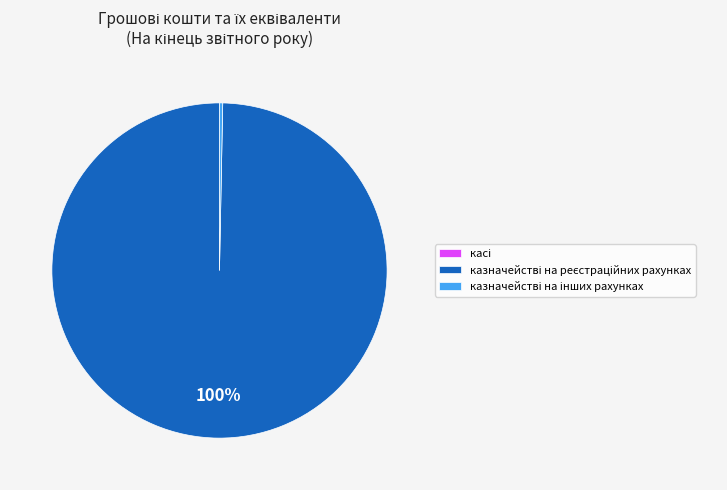

Is there any slice that represents more than half of the pie?

Yes